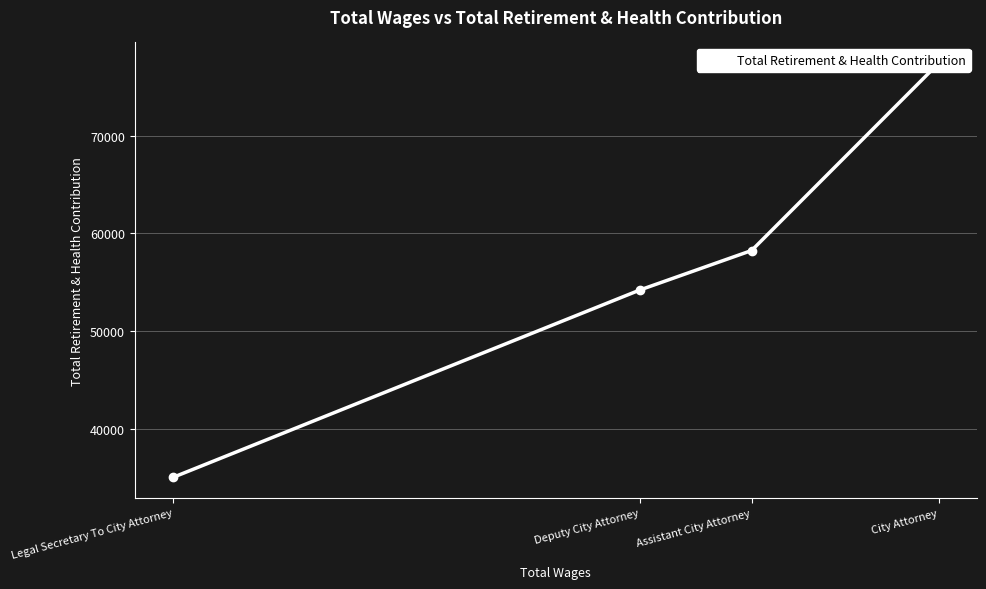

What is the approximate value at Assistant City Attorney, to the nearest 100?

58200